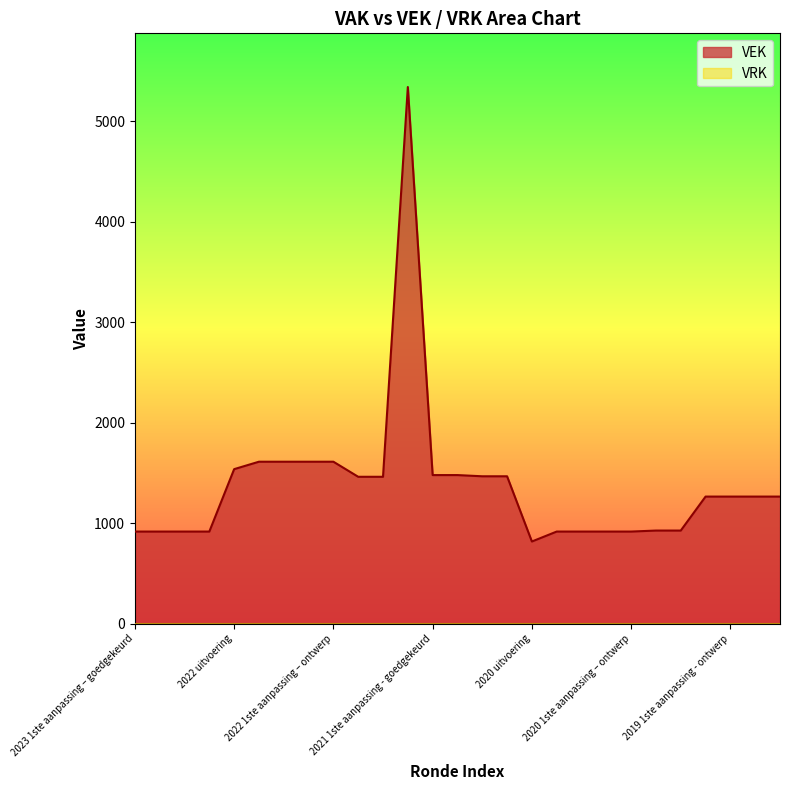

How many points are lower than both their immediate neighbors (excluding endpoints)?

1